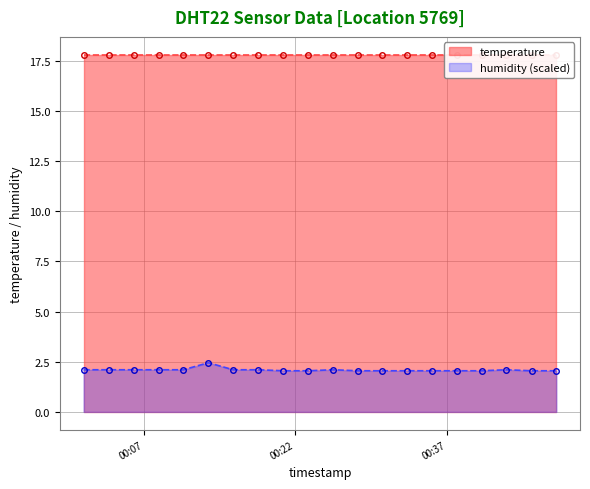

Rank the categories by value from highest to lowest.

2024-02-21T00:13:25, 2024-02-21T00:01:03, 2024-02-21T00:03:34, 2024-02-21T00:06:02, 2024-02-21T00:08:29, 2024-02-21T00:10:56, 2024-02-21T00:15:52, 2024-02-21T00:18:19, 2024-02-21T00:25:44, 2024-02-21T00:42:55, 2024-02-21T00:20:50, 2024-02-21T00:23:17, 2024-02-21T00:28:11, 2024-02-21T00:30:38, 2024-02-21T00:33:04, 2024-02-21T00:35:31, 2024-02-21T00:37:59, 2024-02-21T00:40:28, 2024-02-21T00:45:25, 2024-02-21T00:47:52